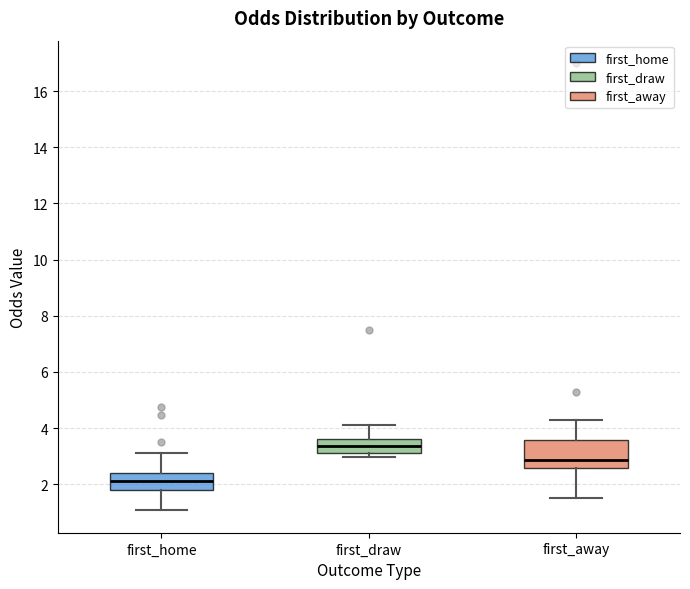

Reading left to right, read every box against the y-axis: the position of its median line, the range the box covers, and the ends of its whiskers. The values are not printed on the chart, so give them approximately, as read against the axis.

first_home: median 2.2, box 1.8 to 2.4, whiskers 1.0 to 3.2
first_draw: median 3.4, box 3.2 to 3.6, whiskers 3.0 to 4.2
first_away: median 2.8, box 2.6 to 3.6, whiskers 1.6 to 4.4